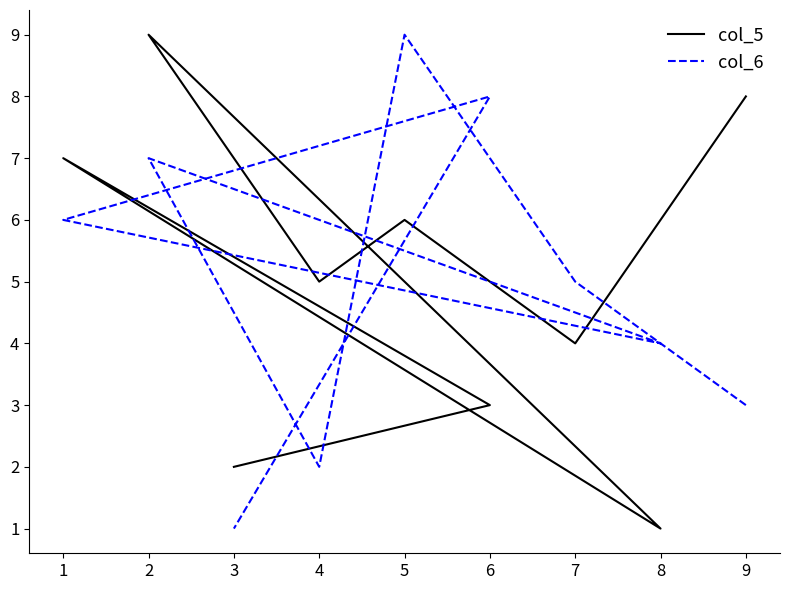

Where does the col_6 series first go above 5?

5